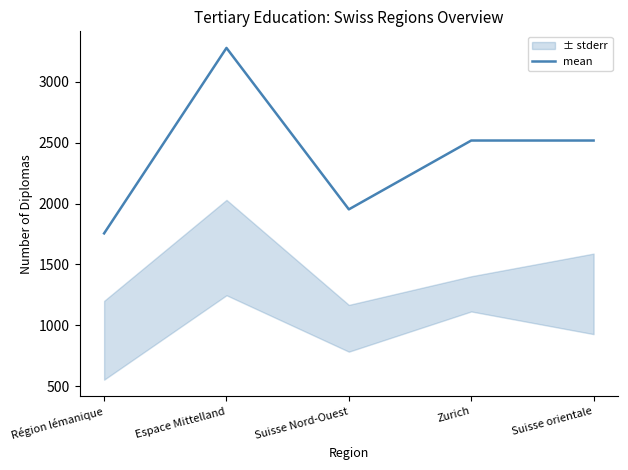

Reading left to right, extract all data points from this chart.

Région lémanique=1755	Espace Mittelland=3277	Suisse Nord-Ouest=1952	Zurich=2517	Suisse orientale=2517